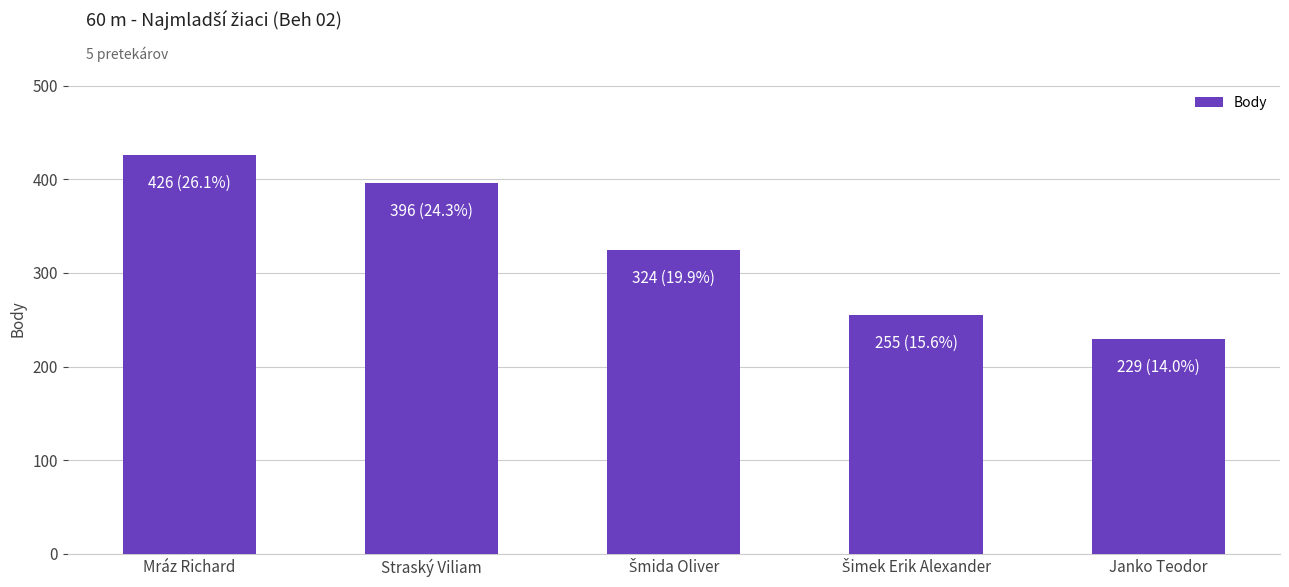

Is it true that the value at Mráz Richard is 426?

True